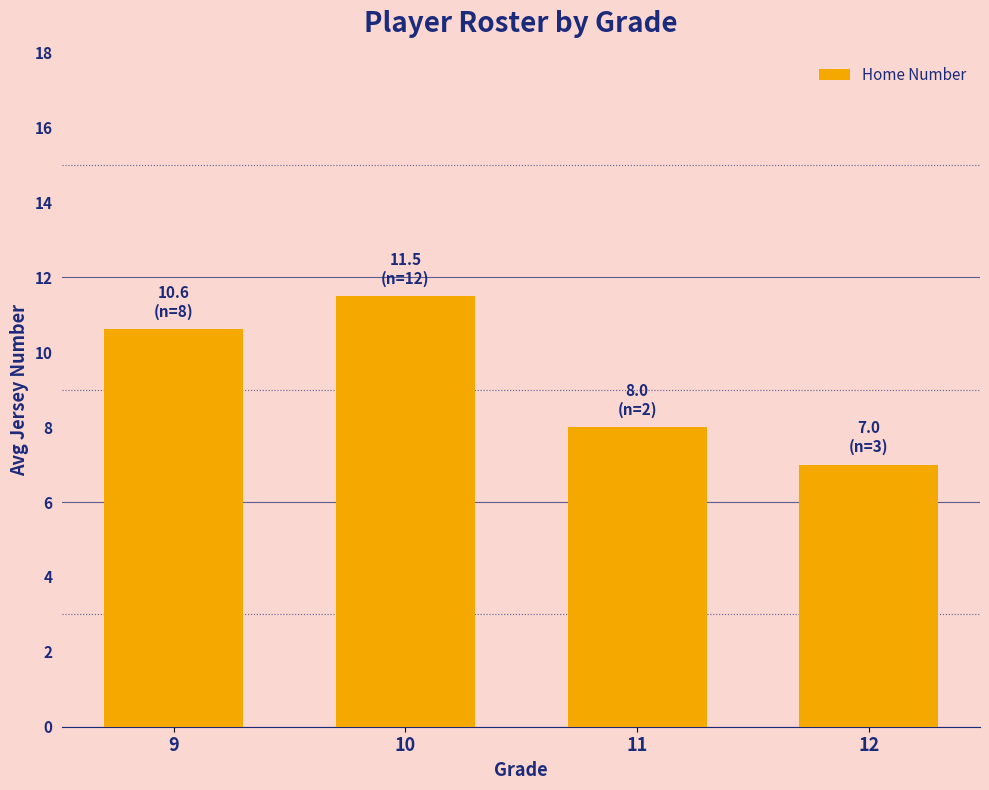

What is the average value?

9.3